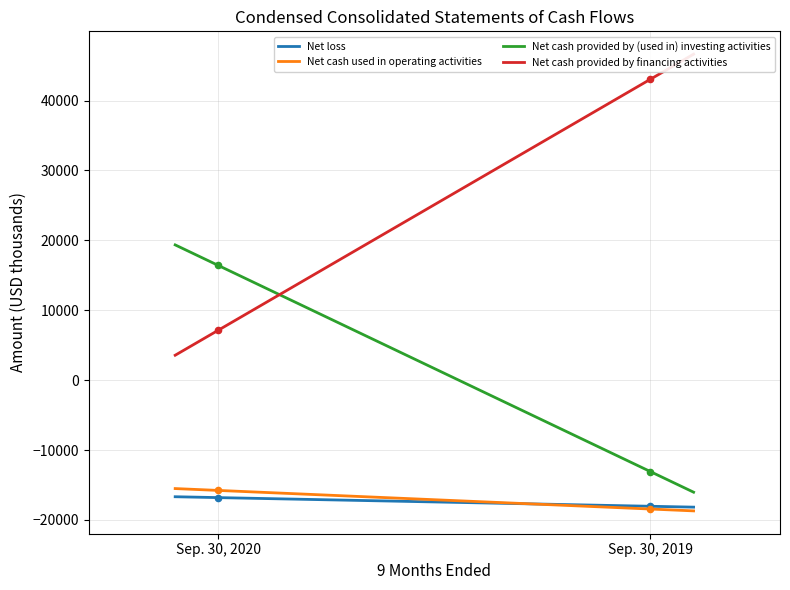

Is the value of Net loss at Sep. 30, 2019 greater than the value of Net cash provided by (used in) investing activities at Sep. 30, 2020?

No